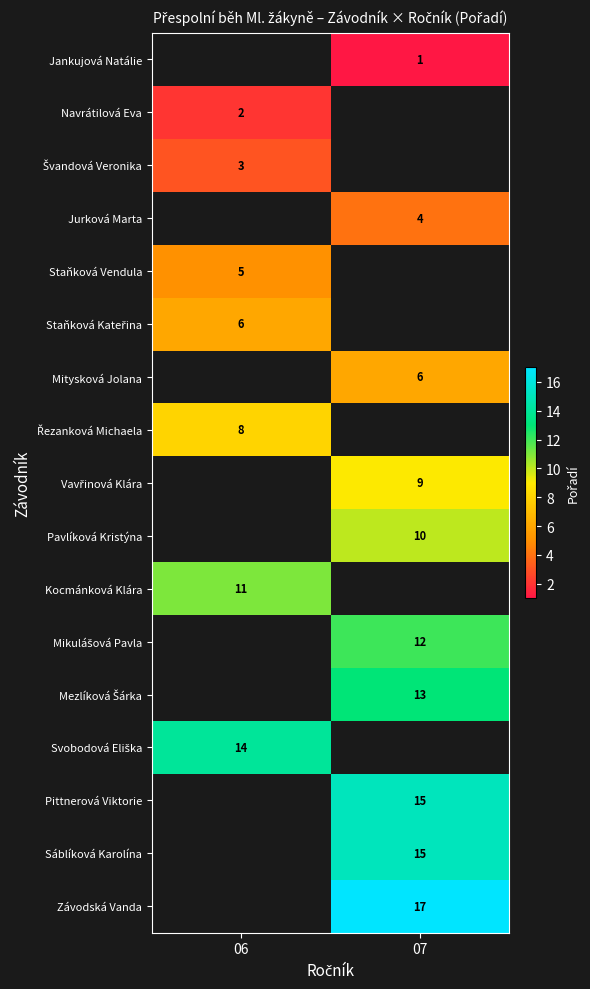

How many data points does each series have?

2